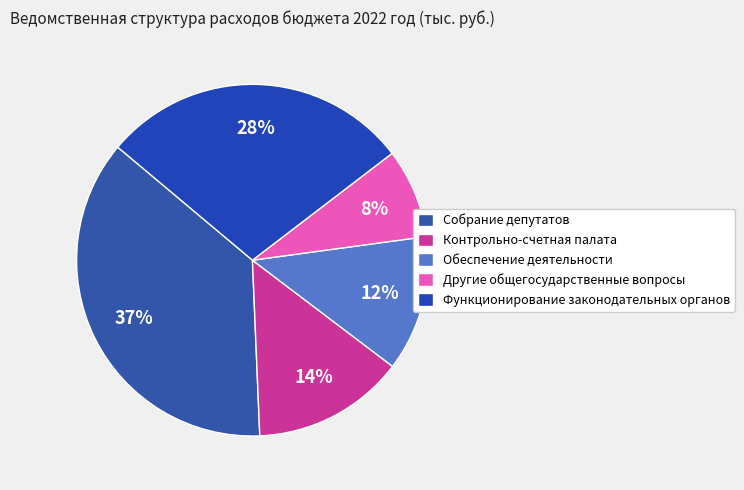

To the nearest percent, what portion does Контрольно-счетная палата represent?

14%